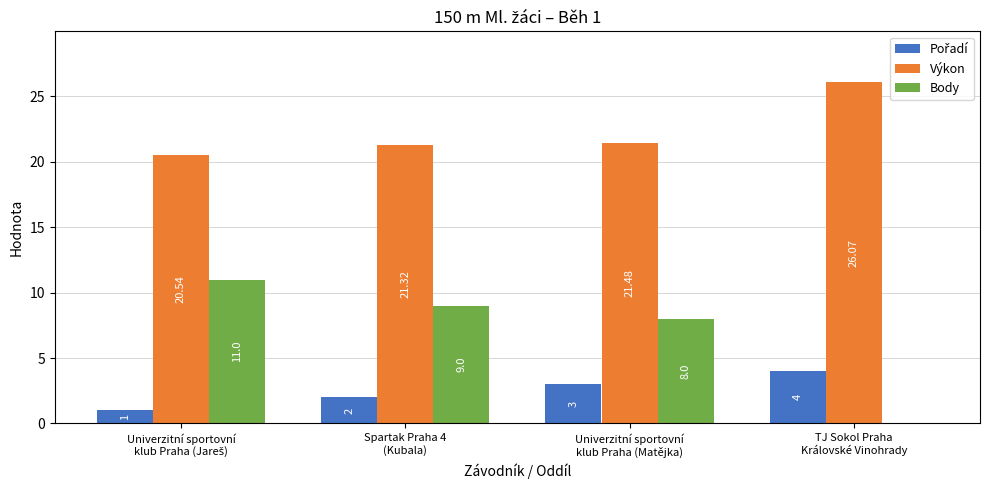

What is the sum of all Body values?

28.0